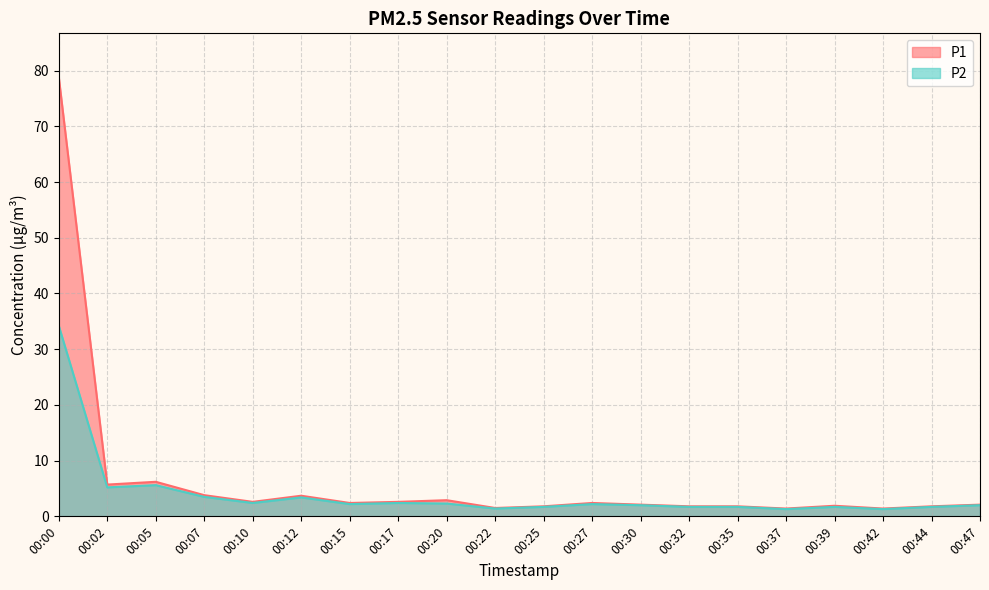

Which series has the largest total across all categories?

P1